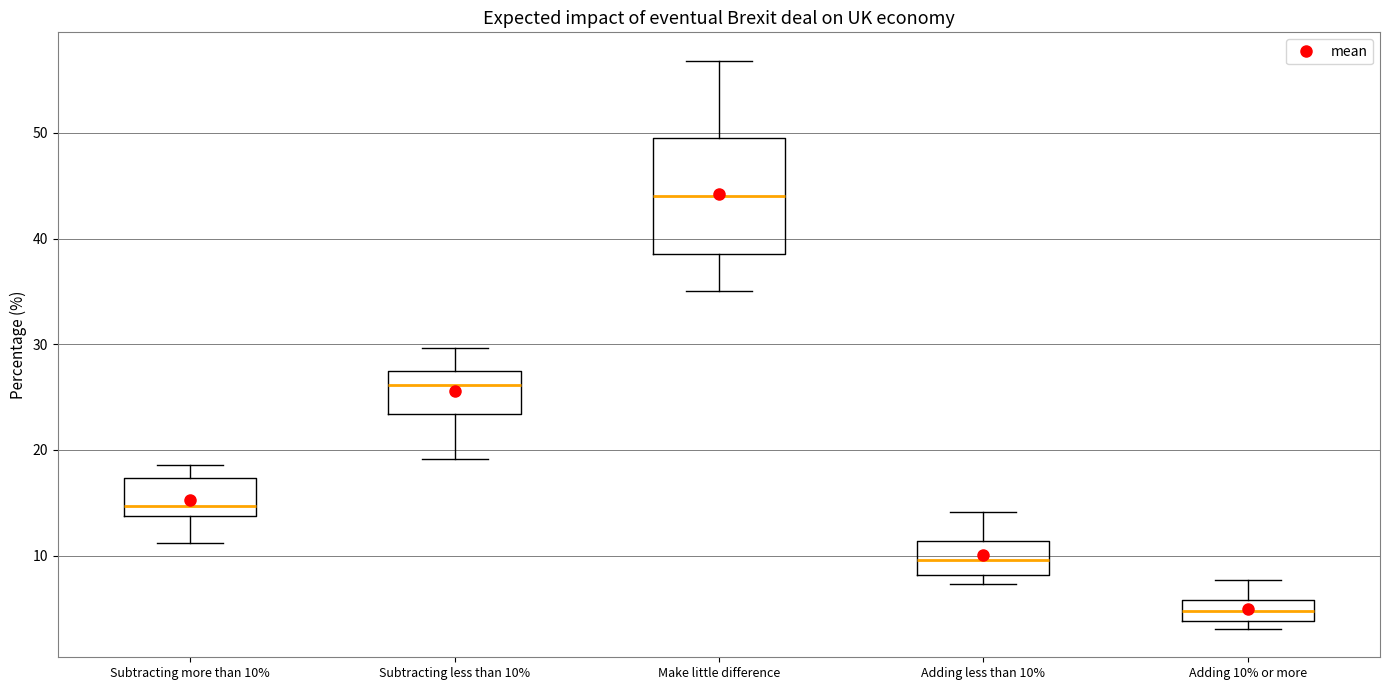

Reading left to right, read every box against the y-axis: the position of its median line, the range the box covers, and the ends of its whiskers. The values are not printed on the chart, so give them approximately, as read against the axis.

Subtracting more than 10%: median 15, box 14 to 17, whiskers 11 to 19
Subtracting less than 10%: median 26, box 23 to 27, whiskers 19 to 30
Make little difference: median 44, box 39 to 49, whiskers 35 to 57
Adding less than 10%: median 10, box 8 to 11, whiskers 7 to 14
Adding 10% or more: median 5, box 4 to 6, whiskers 3 to 8